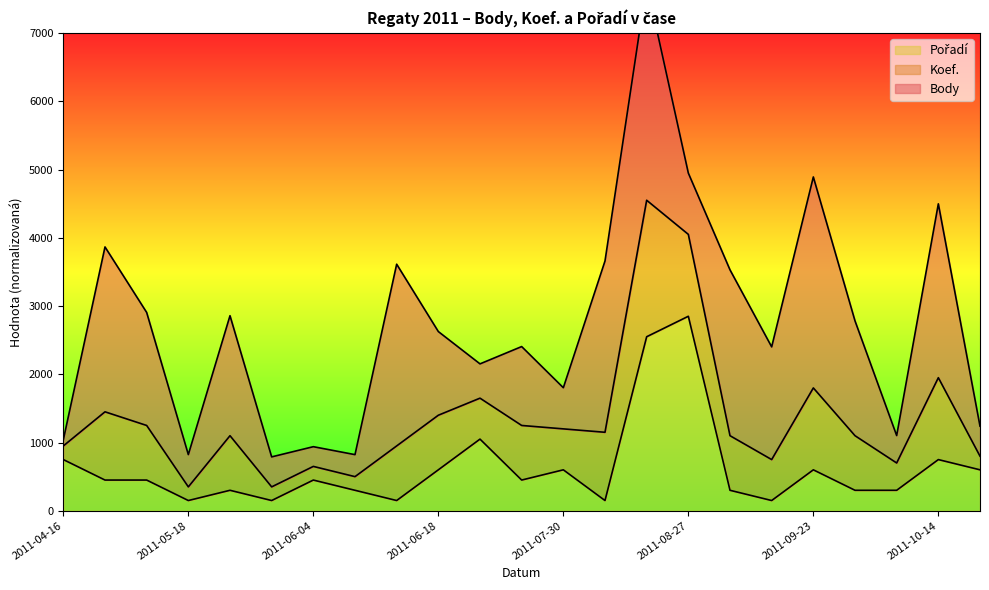

At which label is Pořadí closest to 1500?

2011-06-25